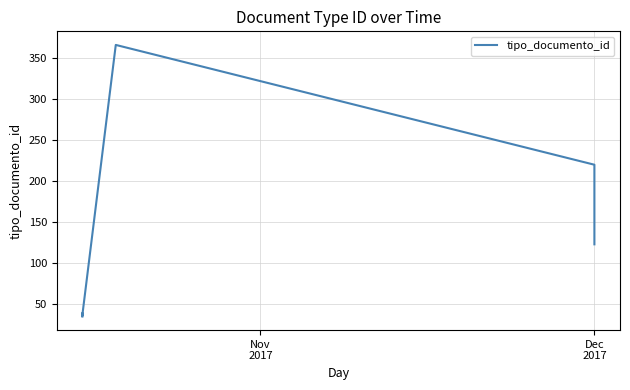

The value at Dec 2017 is 62. True or false?

False